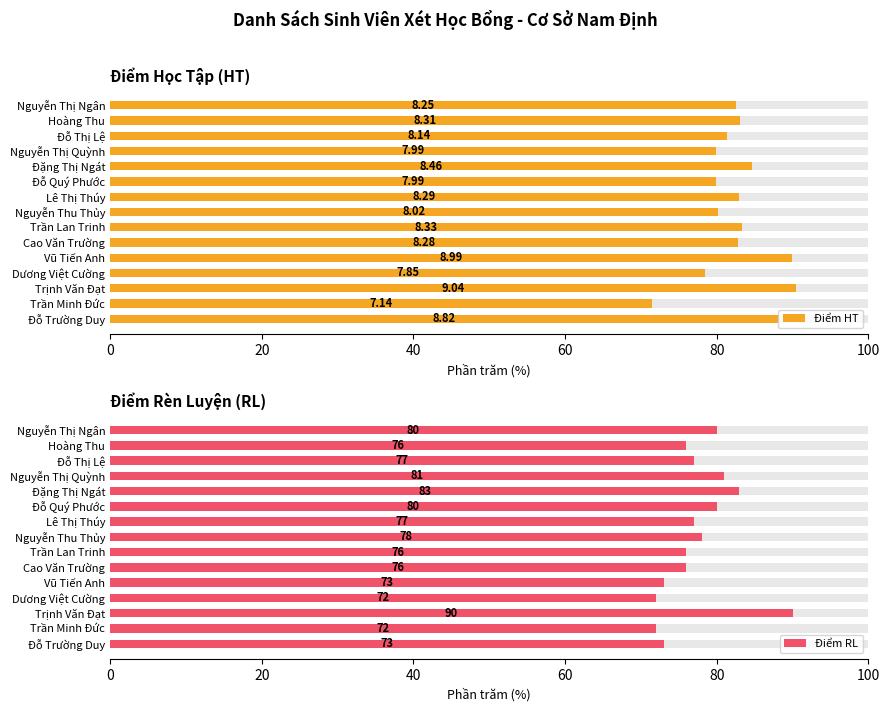

What is the value of the Điểm RL bar at the 10th from the left?

76.0